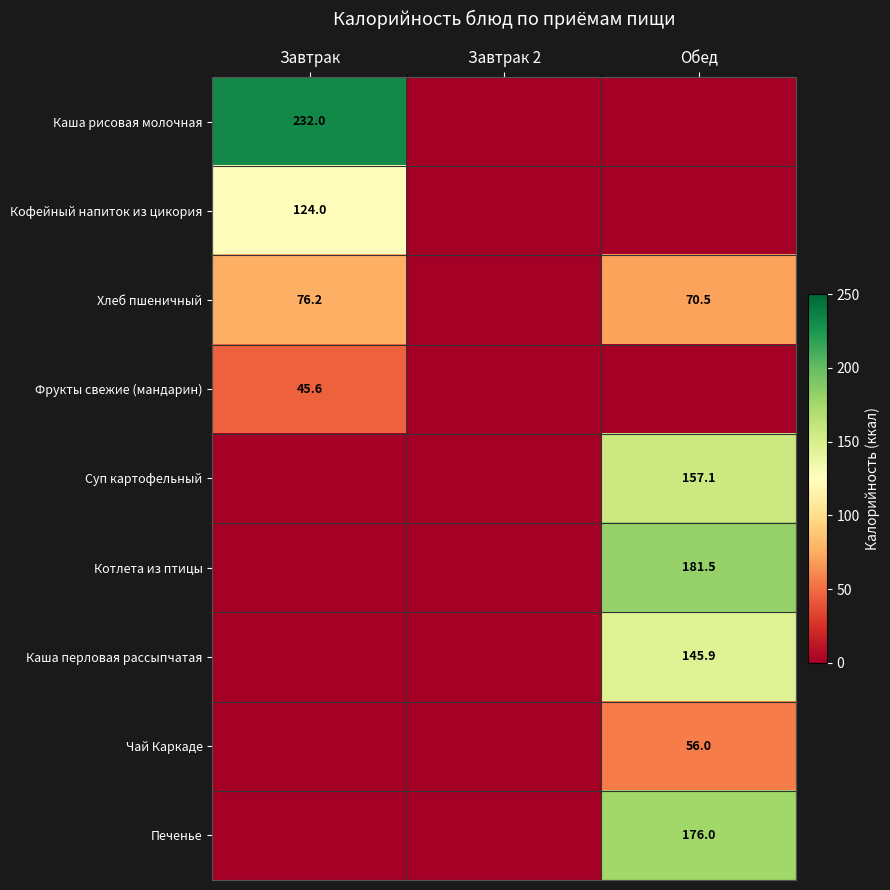

The Кофейный напиток из цикория series shows 124.0 at Завтрак. True or false?

True